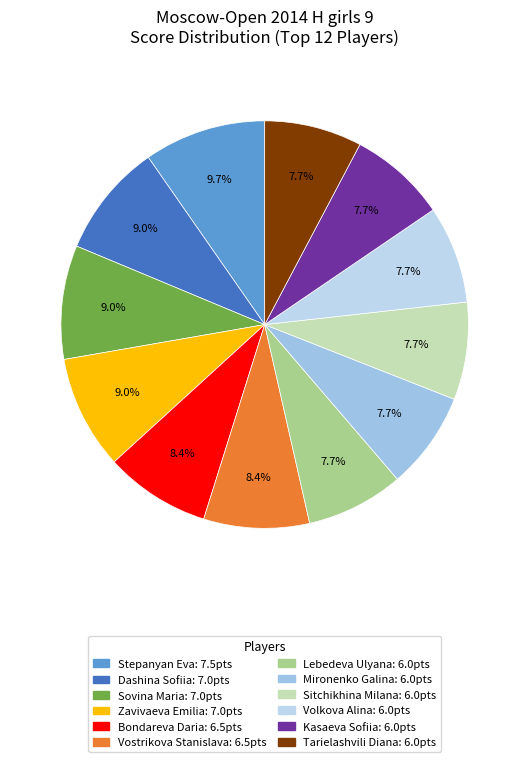

Does any single category account for the majority?

No